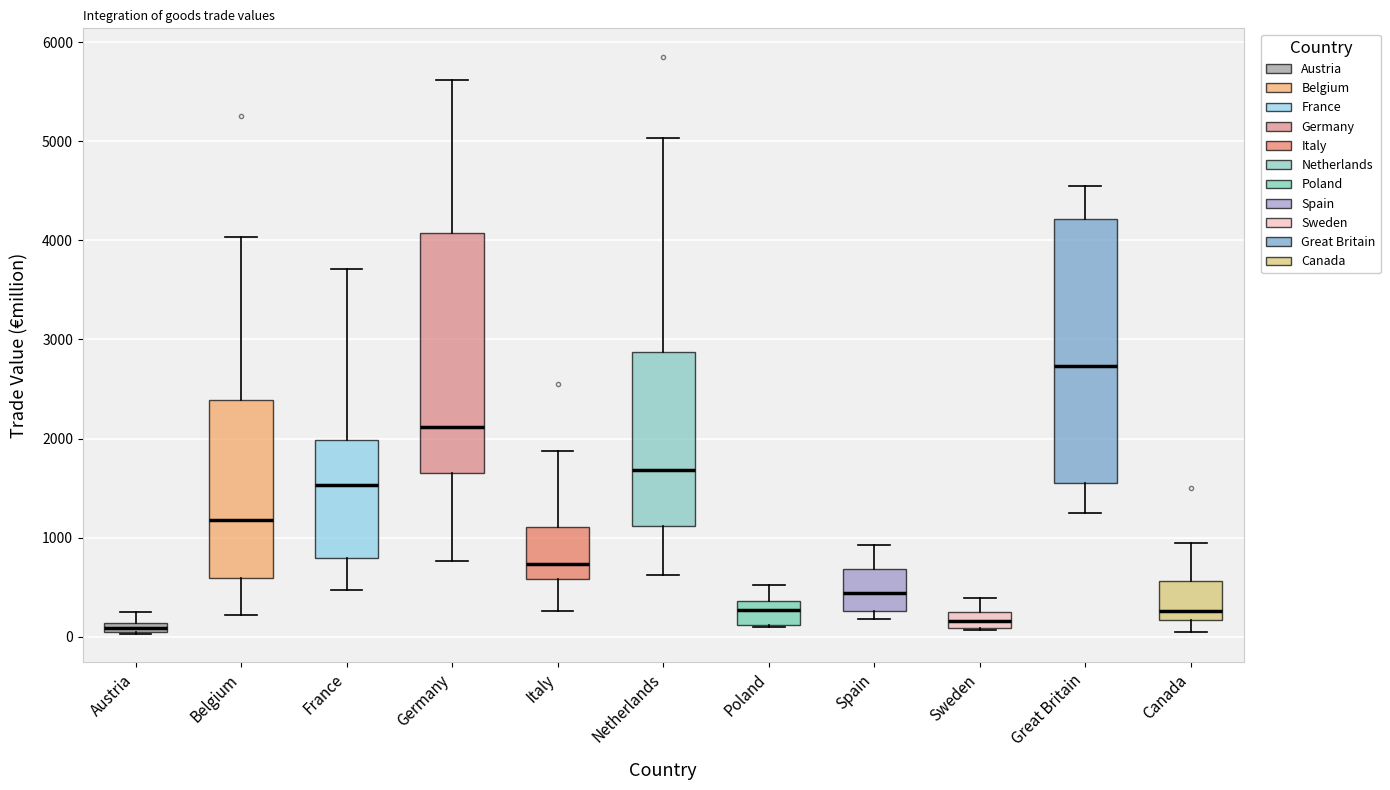

Which box has the highest median line?

Great Britain